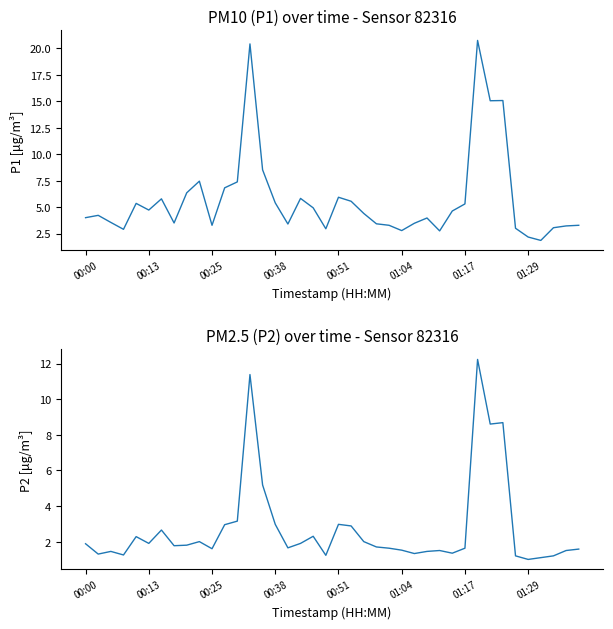

What is the difference between the second highest and second lowest values in the P2 series?

10.3